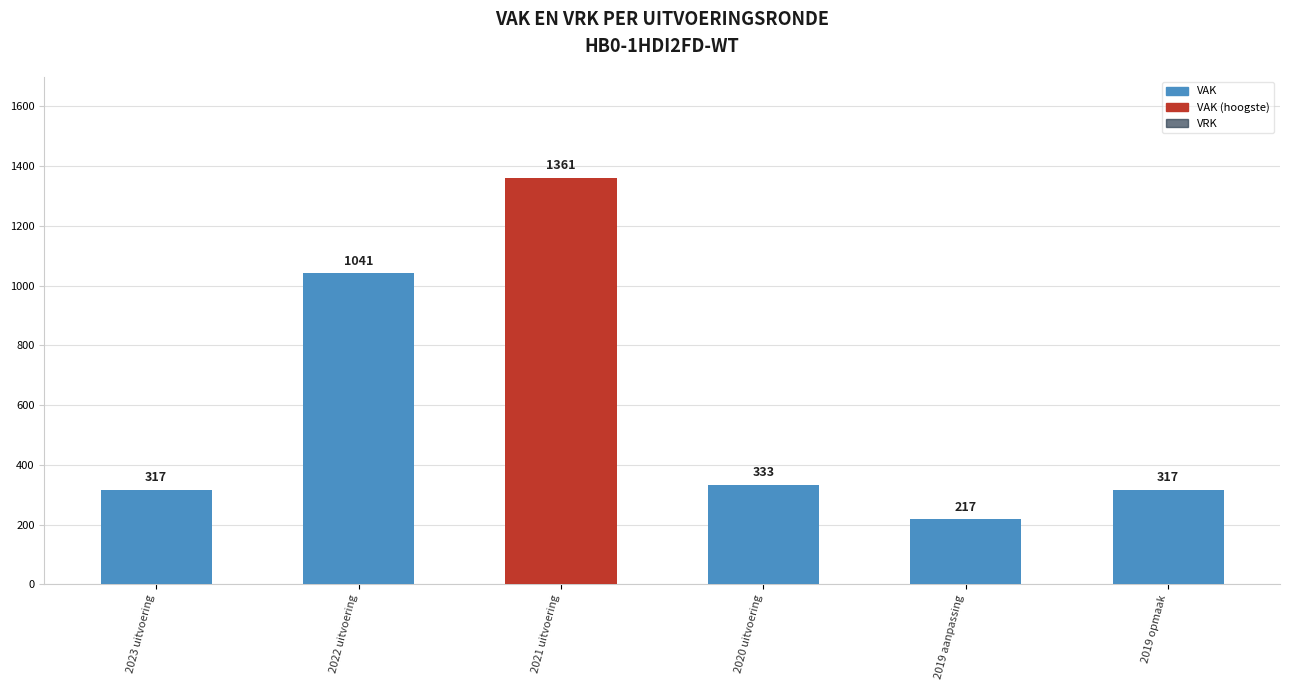

Where does the data first go above 333?

2022 uitvoering